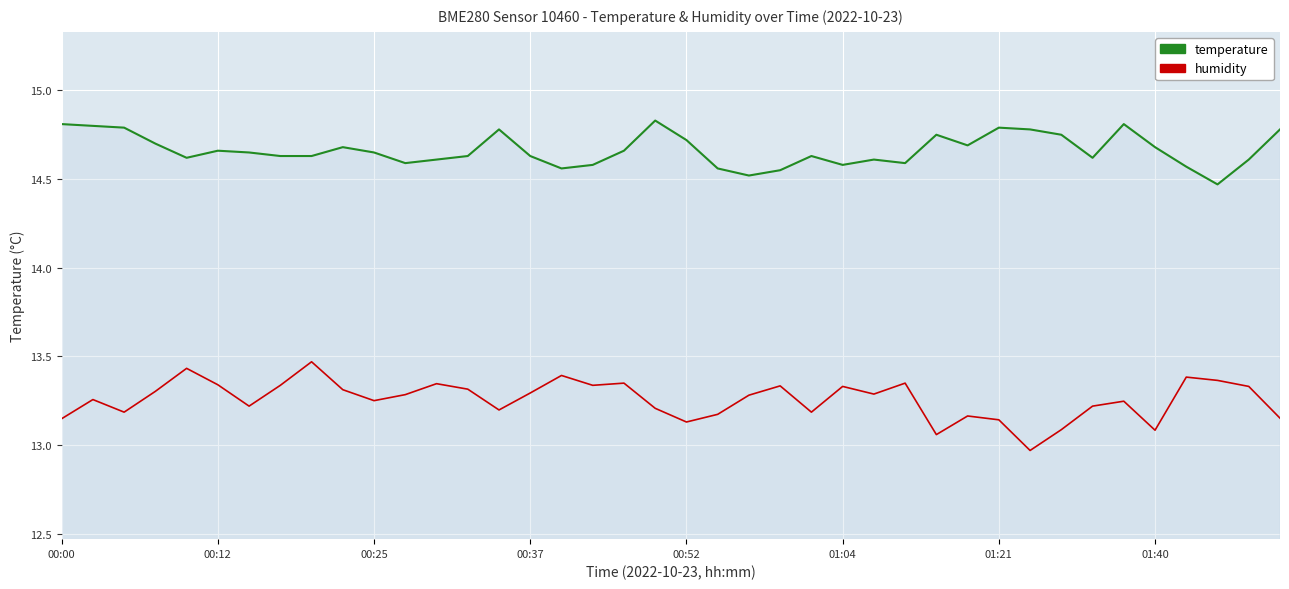

Count the temperature values in the range 14 to 15.

40